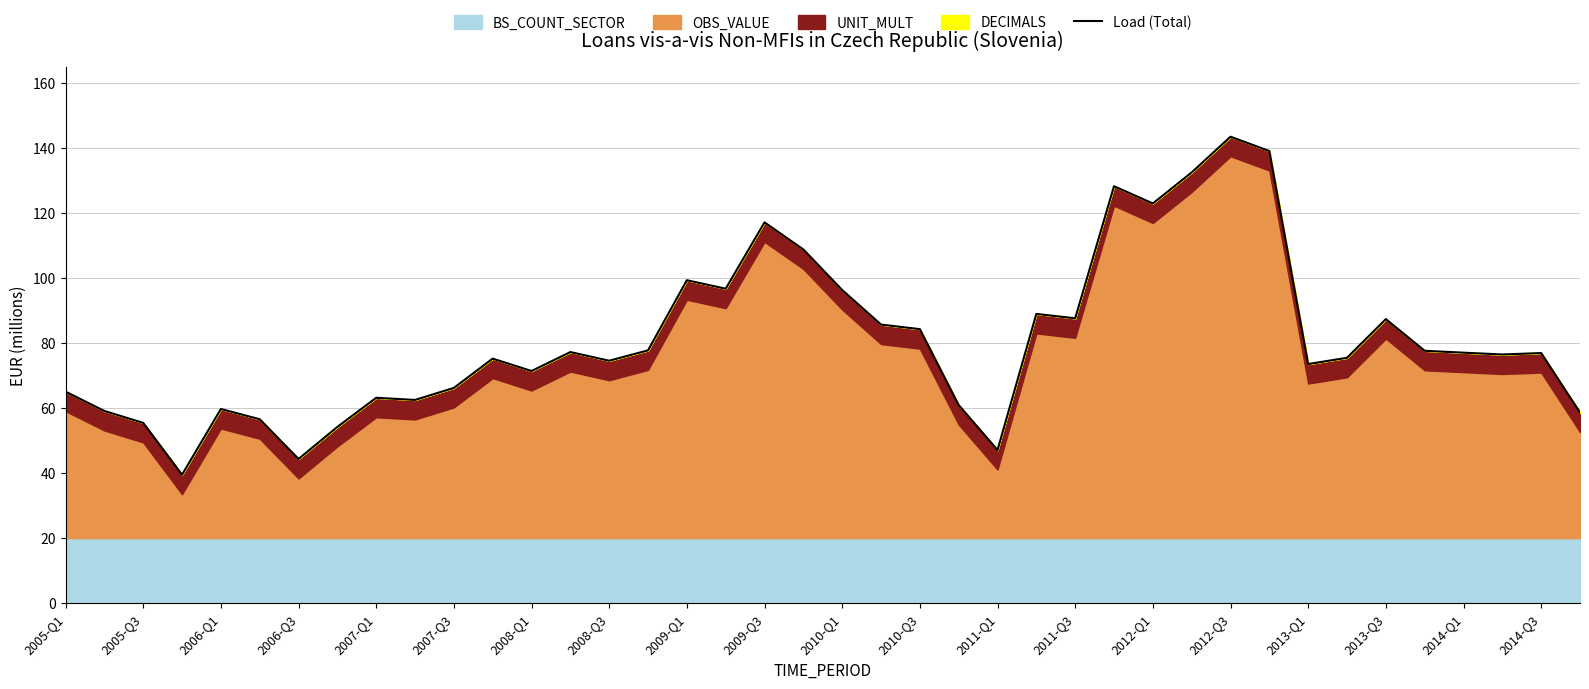

How many lines are shown in the chart?

1